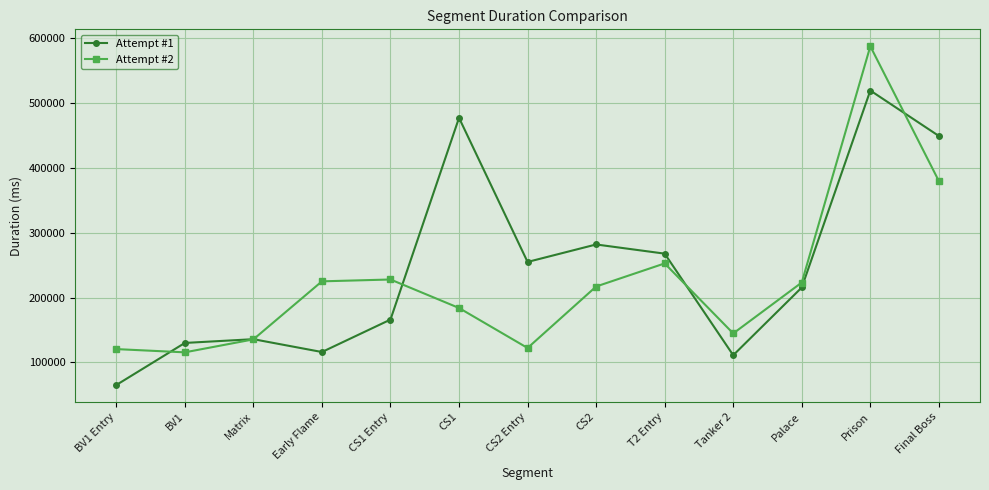

What position from the left is CS1 Entry?

5